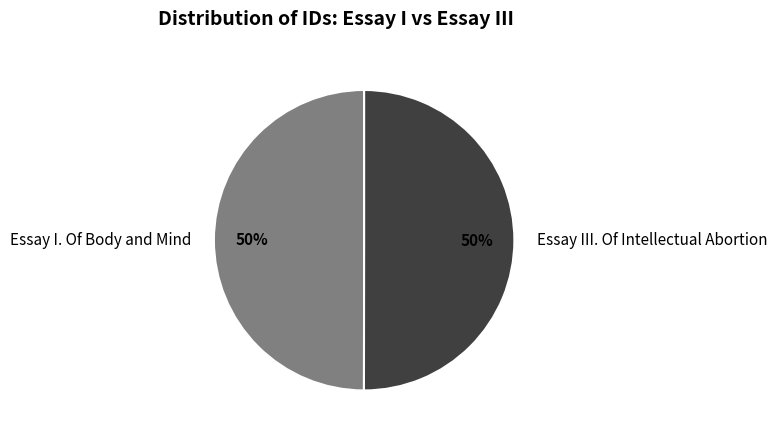

True or false: Essay I. Of Body and Mind accounts for 50% of the total.

True